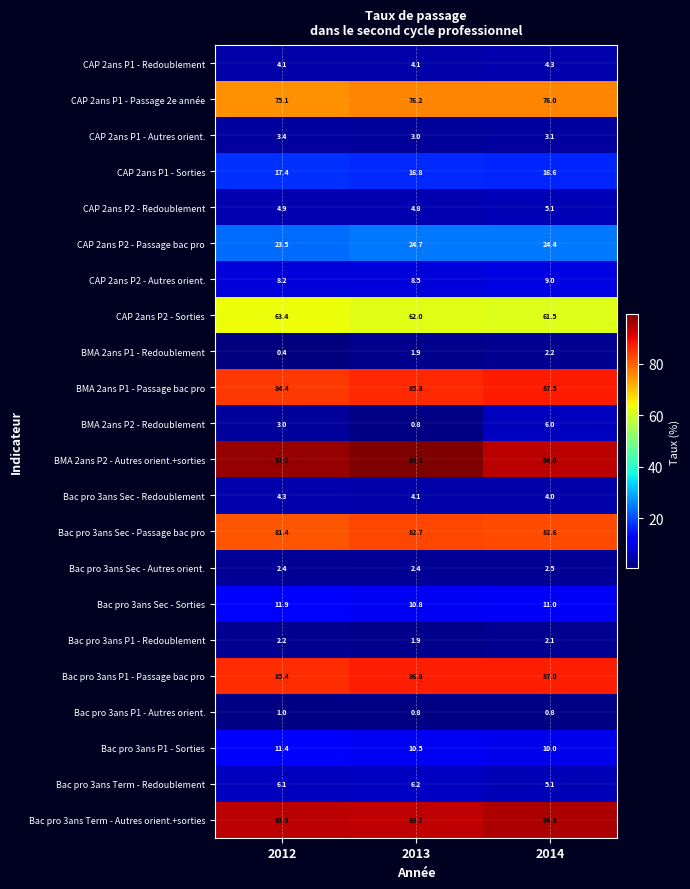

What is the average value of the BMA 2ans P1 - Redoublement series?

1.5